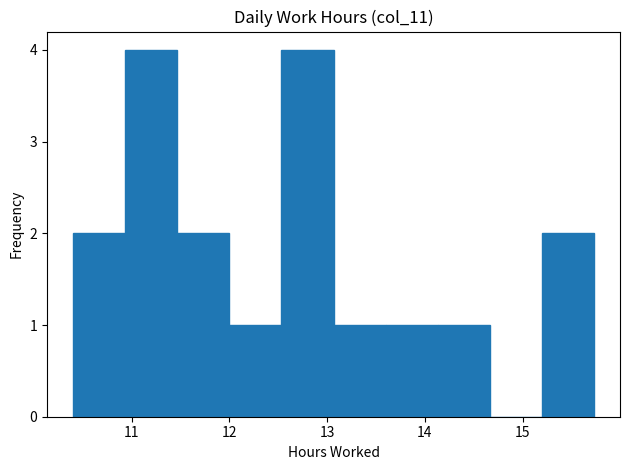

Reading left to right, transcribe this chart: for each bar, give the range it covers on the x-axis and its height. Neither the bar edges nor the heights are printed on the chart, so give them approximately, as read against the axes.

10.4 to 10.9: 2
10.9 to 11.5: 4
11.5 to 12.0: 2
12.0 to 12.5: 1
12.5 to 13.1: 4
13.1 to 13.6: 1
13.6 to 14.1: 1
14.1 to 14.7: 1
14.7 to 15.2: 0
15.2 to 15.7: 2